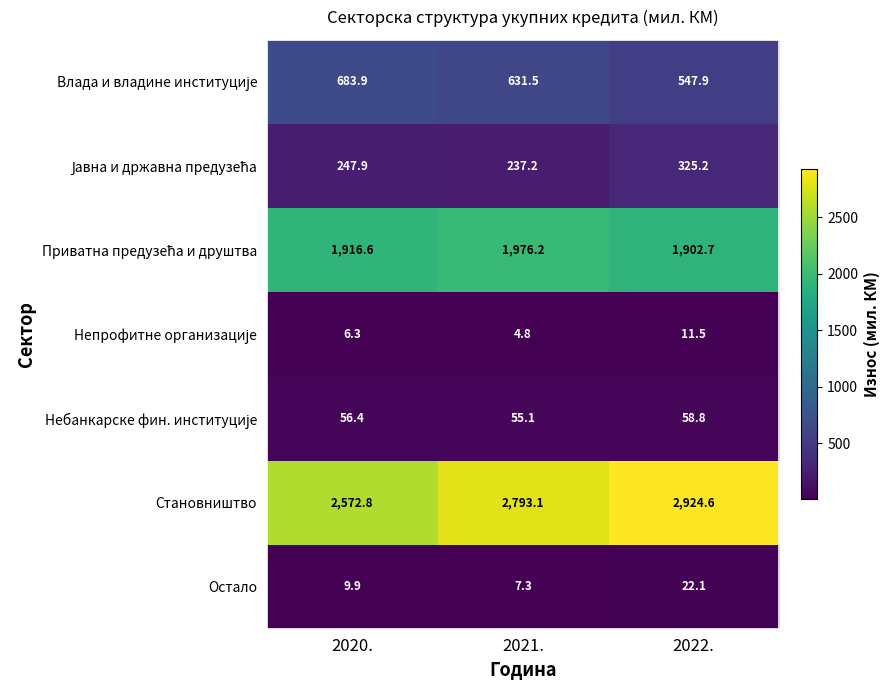

Is it true that Остало equals 4.9 at 2022.?

False